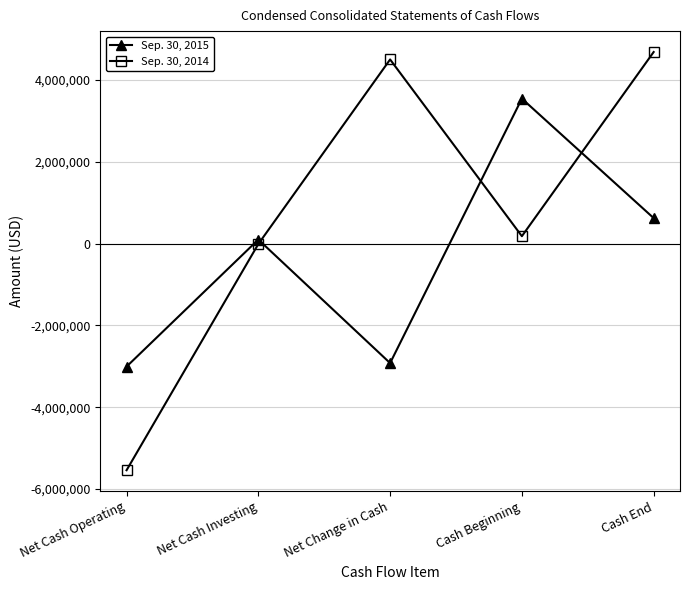

How many data points in Sep. 30, 2014 are less than 182315?

2